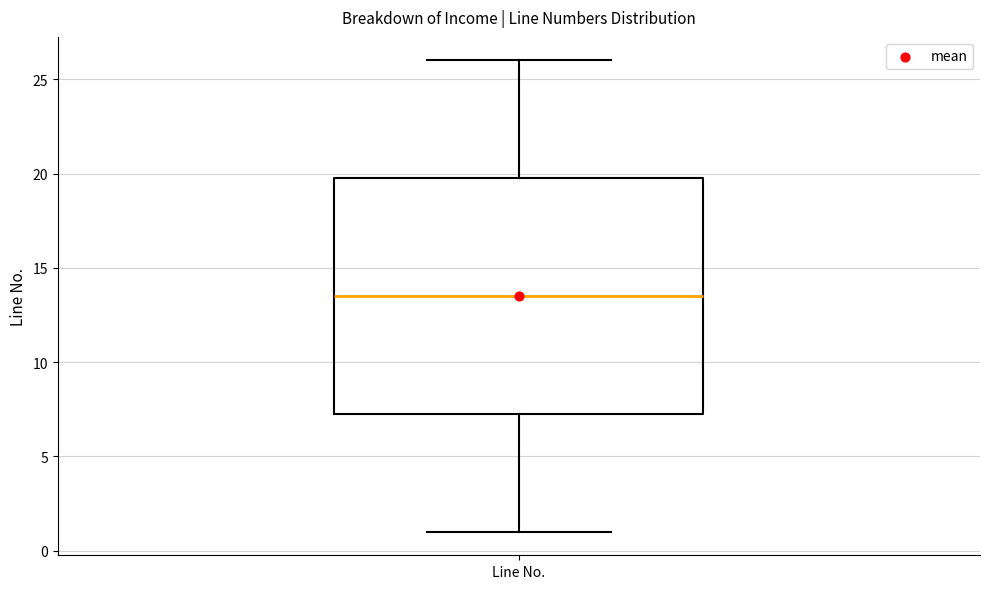

Where does the median line of the box for Line No. sit on the y-axis? The values are not printed on the chart, so give them approximately, as read against the axis.

13.5